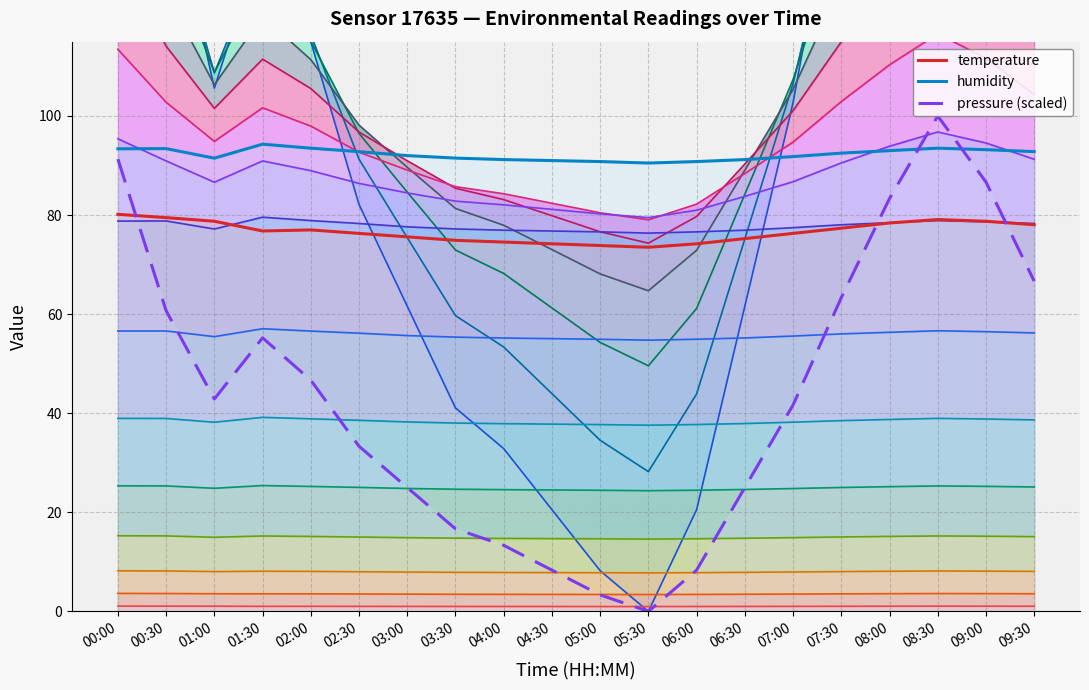

Which has a higher value, 03:00 or 09:30?

09:30